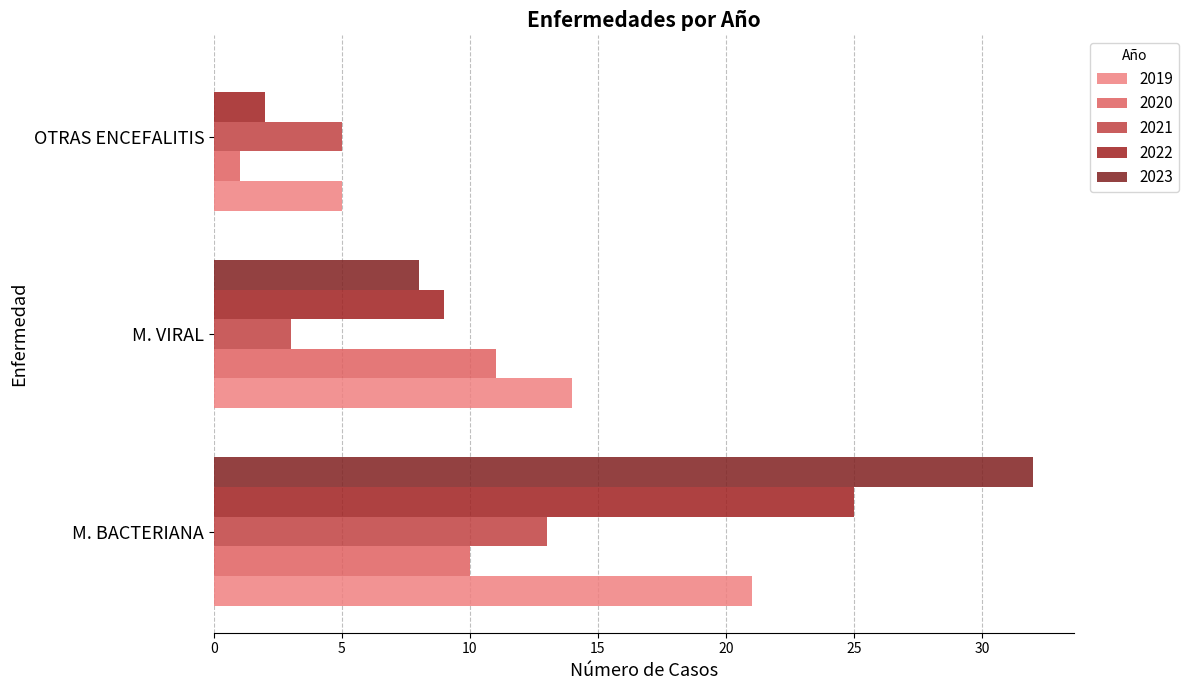

How many categories are shown in the chart?

3